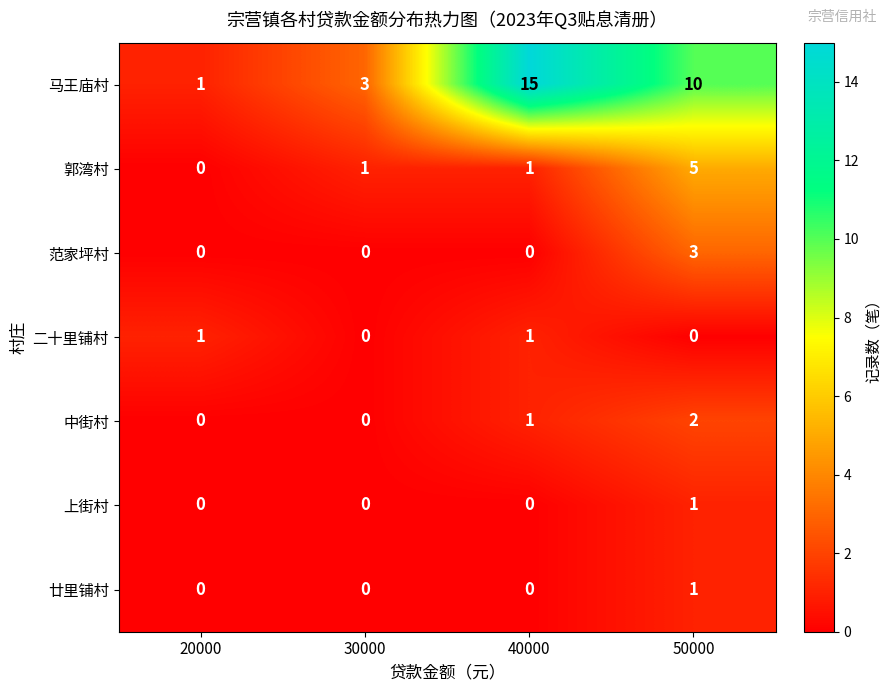

The 范家坪村 series shows 0 at 40000. True or false?

True